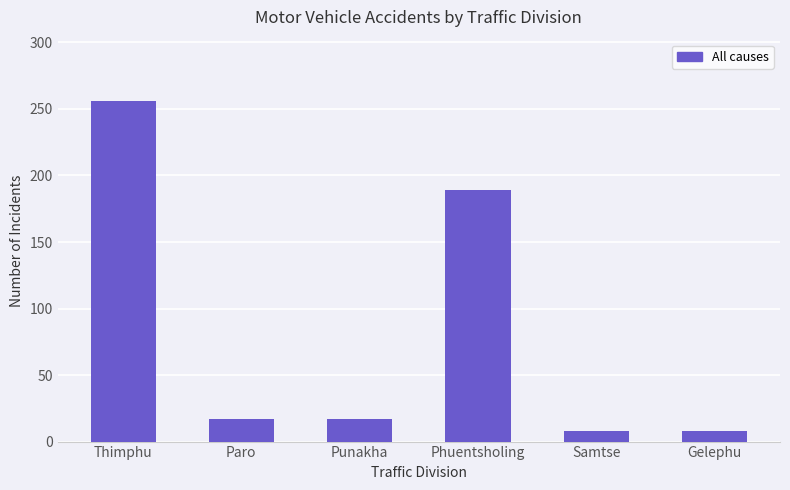

Does the chart contain any negative values?

No